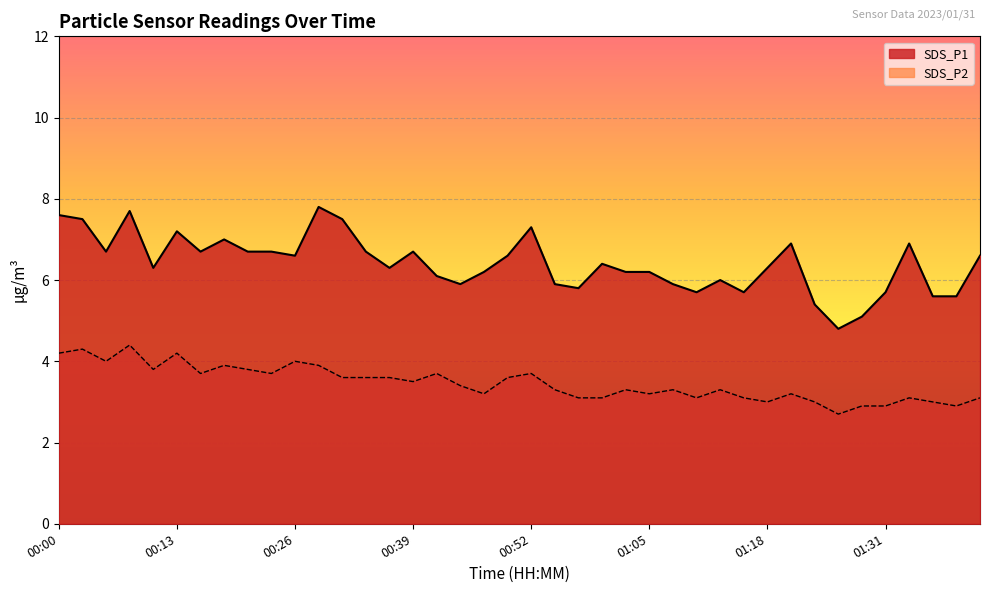

Reading left to right, list all the values displayed in this chart.

SDS_P1: 00:00=7.6	00:03=7.5	00:05=6.7	00:08=7.7	00:10=6.3	00:13=7.2	00:16=6.7	00:18=7.0	00:21=6.7	00:23=6.7	00:26=6.6	00:29=7.8	00:31=7.5	00:34=6.7	00:36=6.3	00:39=6.7	00:42=6.1	00:44=5.9	00:47=6.2	00:49=6.6	00:52=7.3	00:55=5.9	00:57=5.8	01:00=6.4	01:02=6.2	01:05=6.2	01:08=5.9	01:10=5.7	01:13=6.0	01:15=5.7	01:18=6.3	01:21=6.9	01:23=5.4	01:26=4.8	01:29=5.1	01:31=5.7	01:34=6.9	01:36=5.6	01:39=5.6	01:42=6.6
SDS_P2: 00:00=4.2	00:03=4.3	00:05=4.0	00:08=4.4	00:10=3.8	00:13=4.2	00:16=3.7	00:18=3.9	00:21=3.8	00:23=3.7	00:26=4.0	00:29=3.9	00:31=3.6	00:34=3.6	00:36=3.6	00:39=3.5	00:42=3.7	00:44=3.4	00:47=3.2	00:49=3.6	00:52=3.7	00:55=3.3	00:57=3.1	01:00=3.1	01:02=3.3	01:05=3.2	01:08=3.3	01:10=3.1	01:13=3.3	01:15=3.1	01:18=3.0	01:21=3.2	01:23=3.0	01:26=2.7	01:29=2.9	01:31=2.9	01:34=3.1	01:36=3.0	01:39=2.9	01:42=3.1